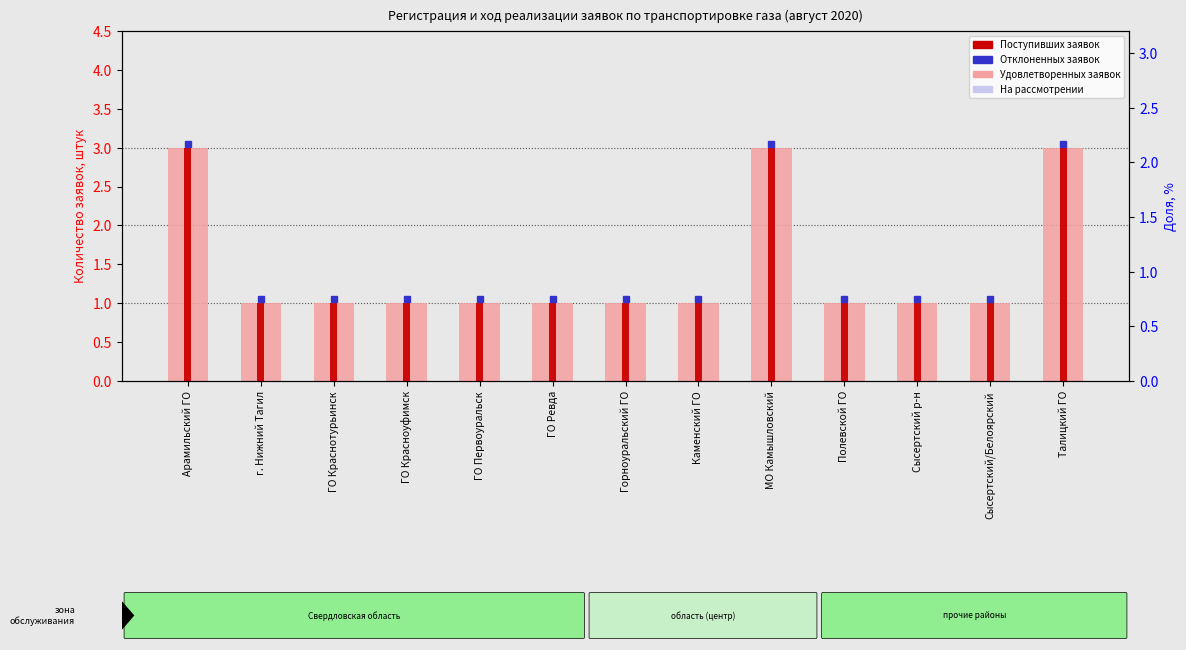

At how many categories does at least one series exceed 0?

13